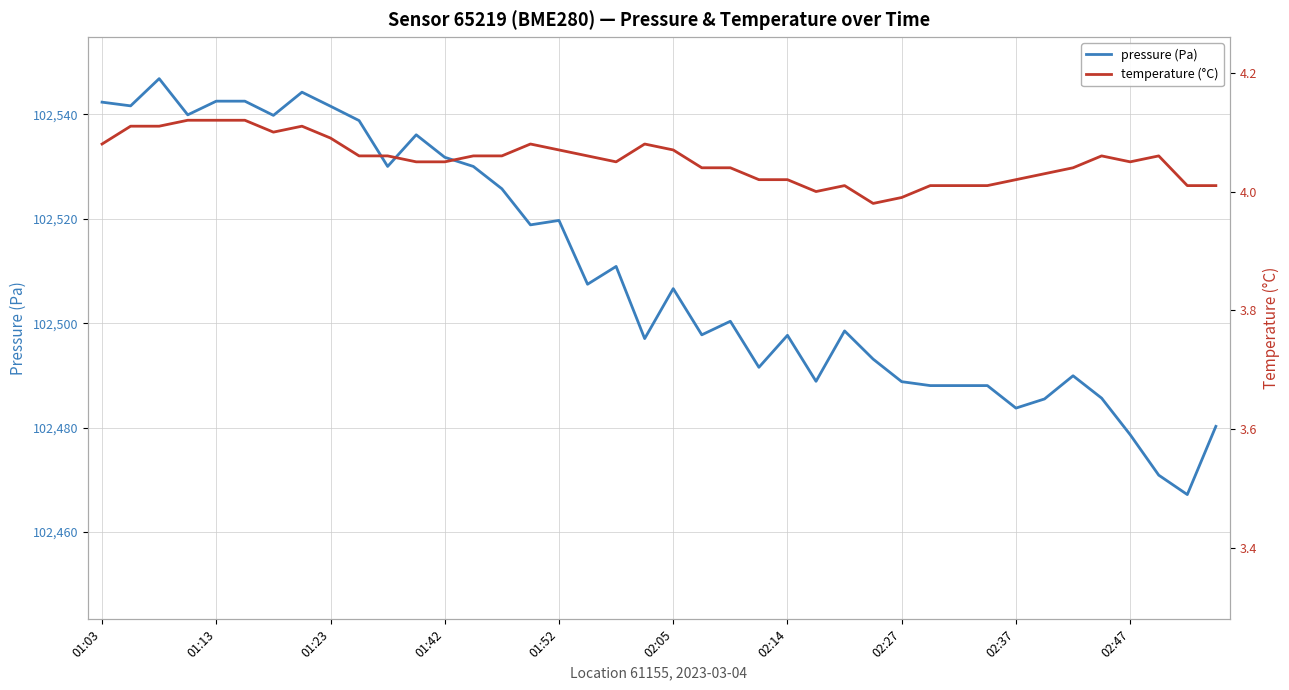

What is the sum of all temperature (°C) values?

162.1